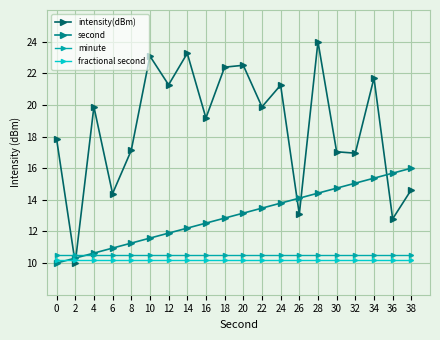

What is the difference between the highest and lowest values at 26?

3.9